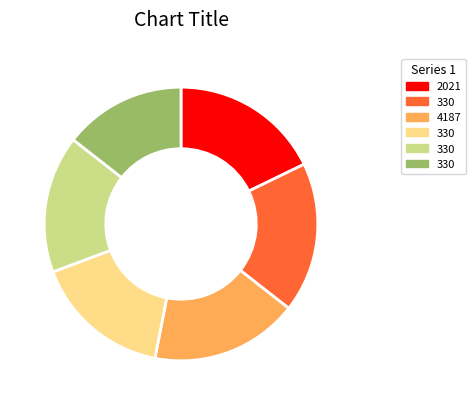

Is there a majority slice in this chart?

No